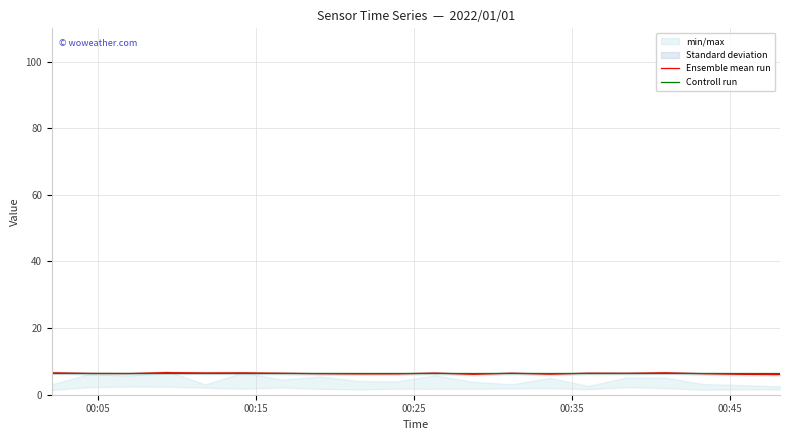

What is the highest value of the Ensemble mean run series?

6.6